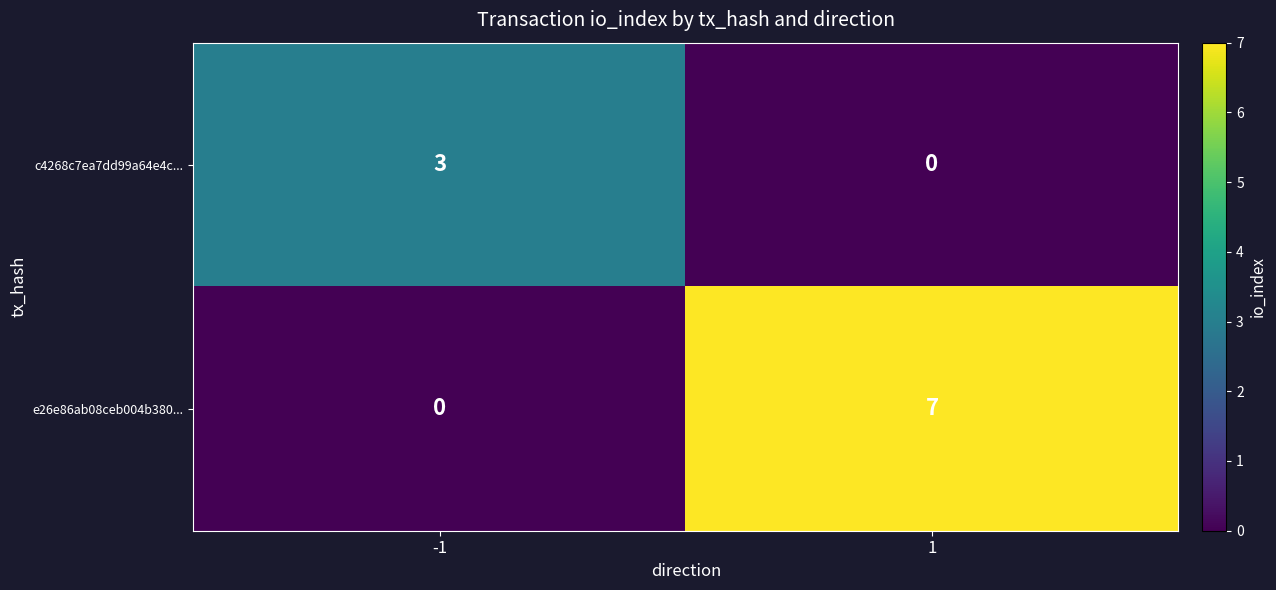

What is the greatest value displayed?

7